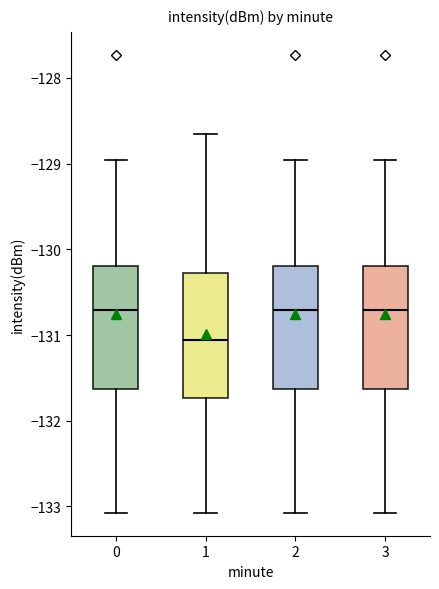

Reading left to right, transcribe this box plot: for each box, give where its median line is, the range the box spans, and where its two whiskers end, as read against the y-axis. The values are not printed on the chart, so give them approximately, as read against the axis.

0: median -130.7, box -131.6 to -130.2, whiskers -133.1 to -129.0
1: median -131.1, box -131.7 to -130.3, whiskers -133.1 to -128.7
2: median -130.7, box -131.6 to -130.2, whiskers -133.1 to -129.0
3: median -130.7, box -131.6 to -130.2, whiskers -133.1 to -129.0